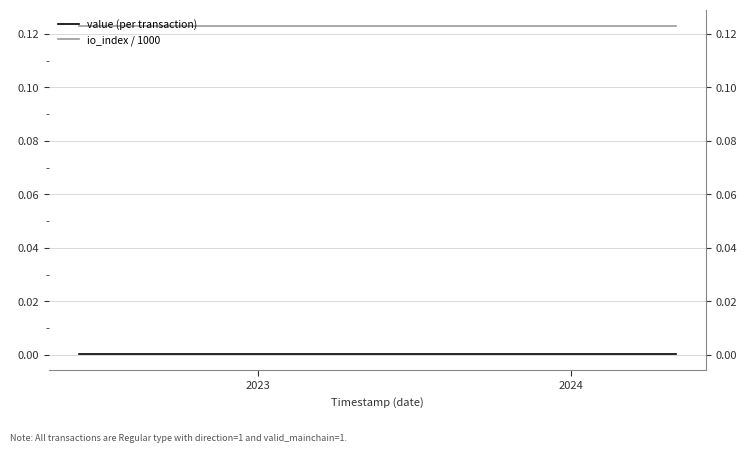

What are all the series names shown in the legend?

value (per transaction), io_index / 1000